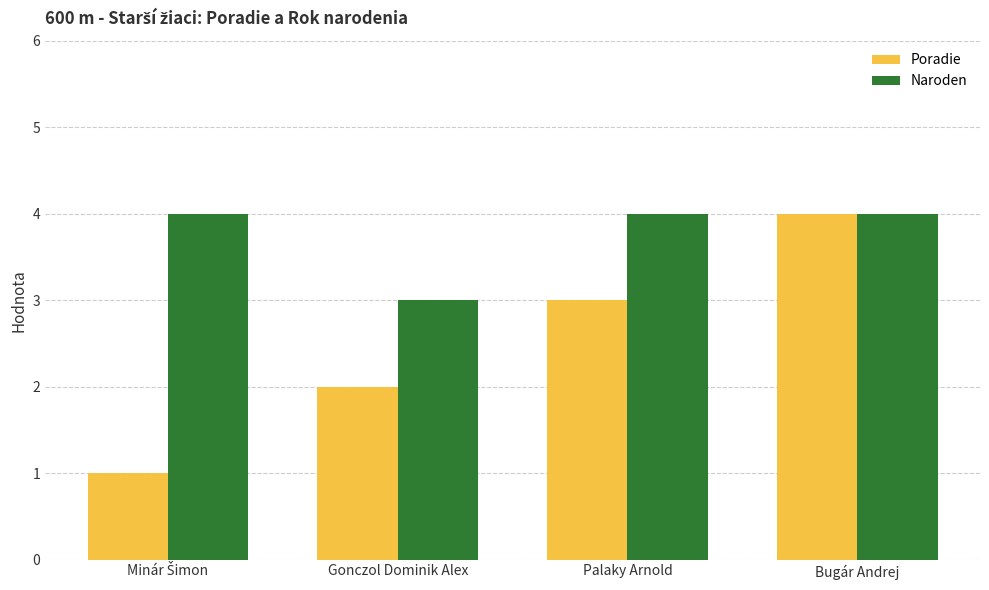

Which series has the largest total across all categories?

Naroden